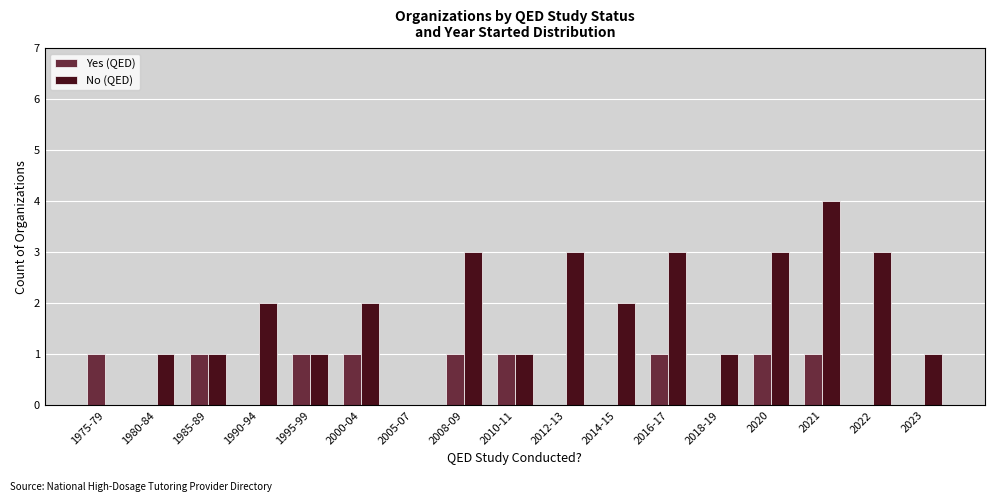

How many groups of bars are there?

17